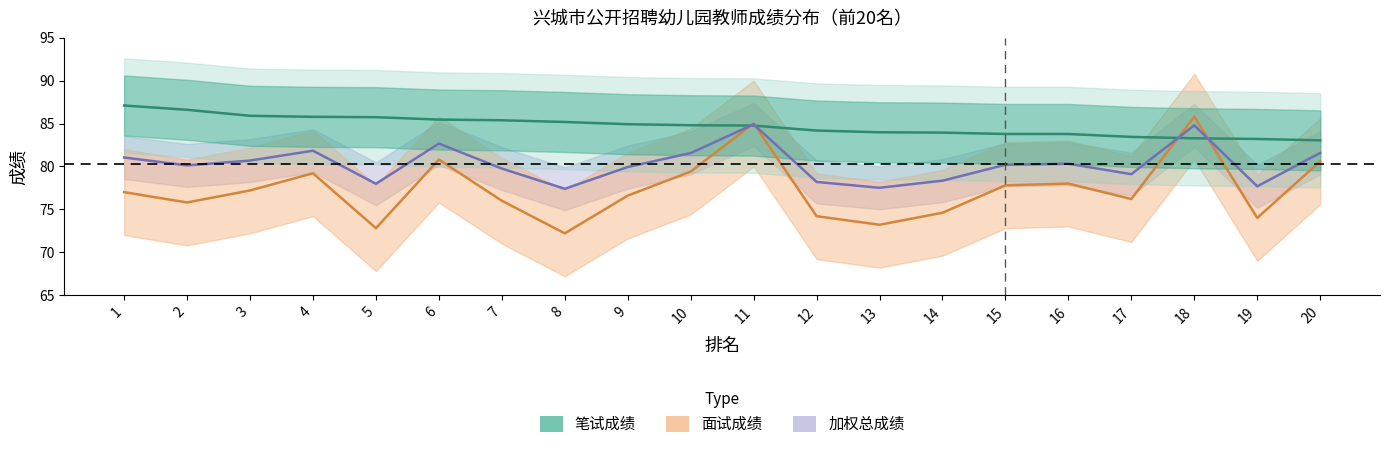

What are all the series names shown in the legend?

笔试成绩, 面试成绩, 加权总成绩